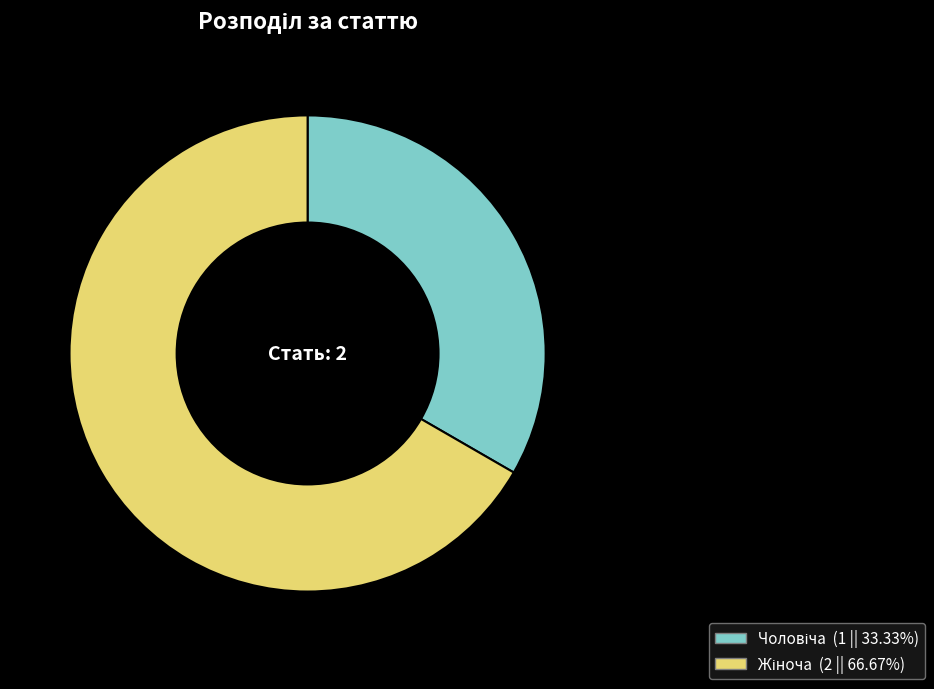

How many slices are in this pie chart?

2